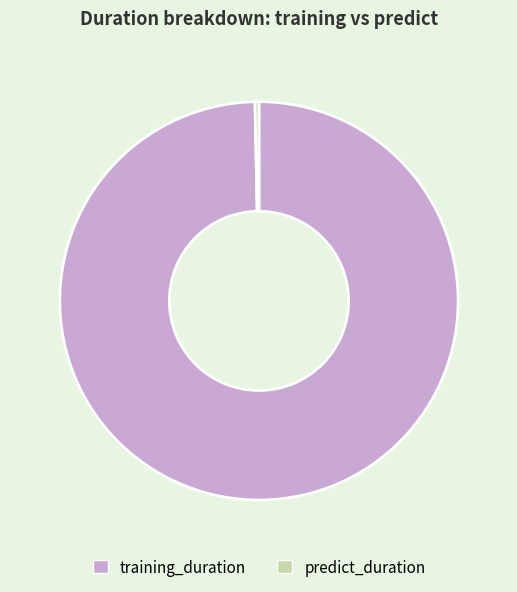

Approximately how many times larger is the value at training_duration compared to predict_duration?

314.6